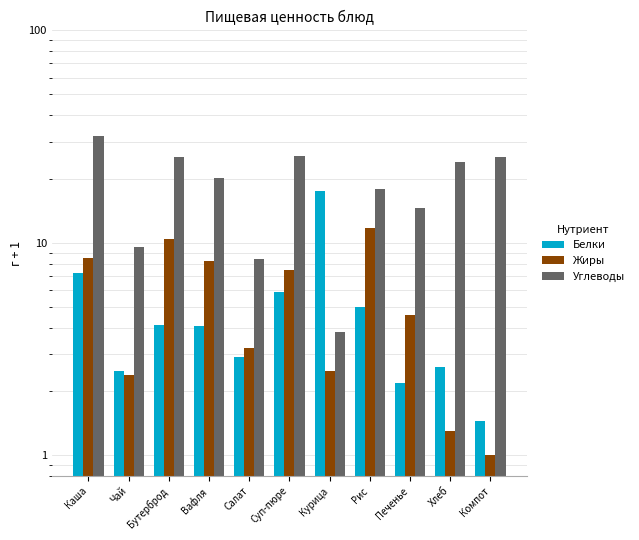

How many groups of bars are there?

11